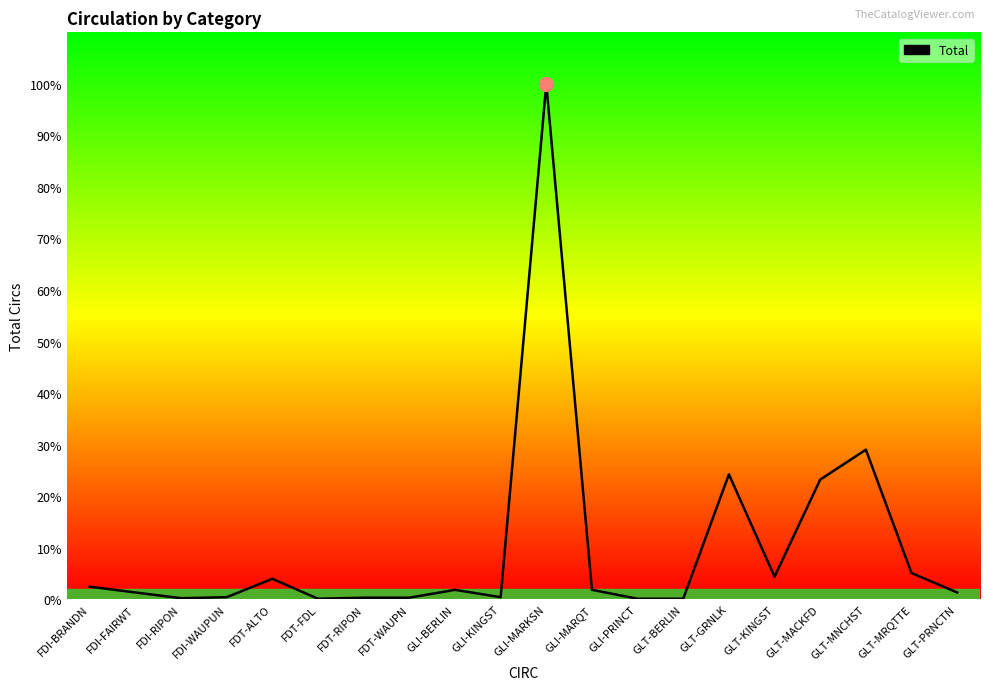

Reading left to right, transcribe all the data shown in this chart.

FDI-BRANDN=24	FDI-FAIRWT=13	FDI-RIPON=2	FDI-WAUPUN=4	FDT-ALTO=39	FDT-FDL=1	FDT-RIPON=3	FDT-WAUPN=3	GLI-BERLIN=18	GLI-KINGST=4	GLI-MARKSN=982	GLI-MARQT=18	GLI-PRINCT=1	GLT-BERLIN=1	GLT-GRNLK=238	GLT-KINGST=43	GLT-MACKFD=228	GLT-MNCHST=285	GLT-MRQTTE=50	GLT-PRNCTN=13